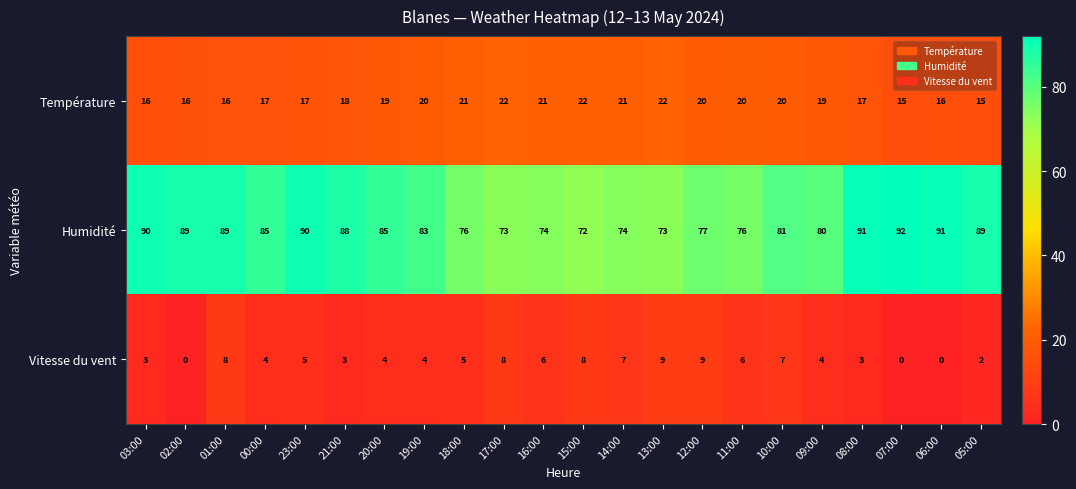

The Vitesse du vent series shows 5 at 23:00. True or false?

True